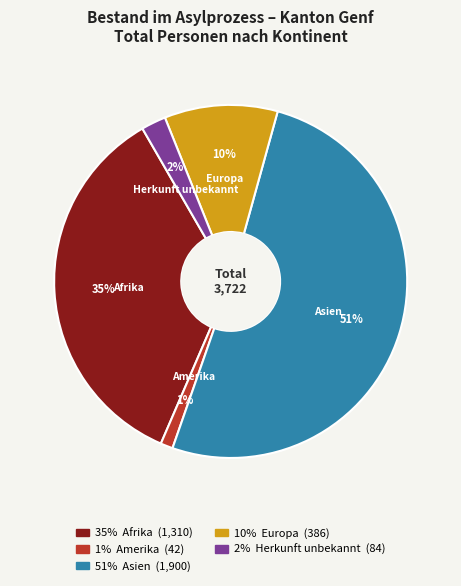

To the nearest percent, what is the average slice percentage?

20%